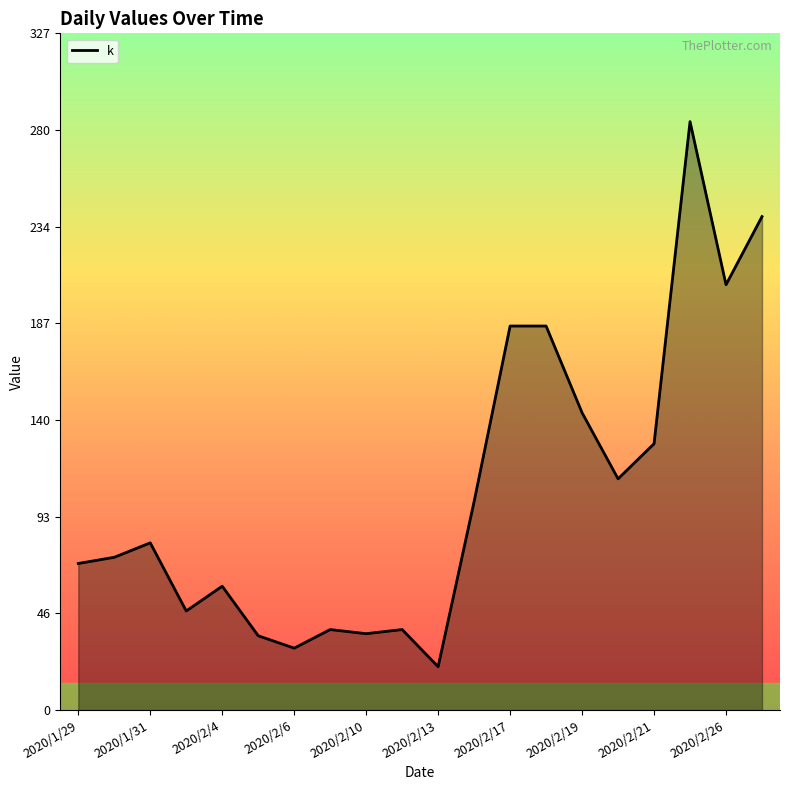

How many lines are shown in the chart?

1